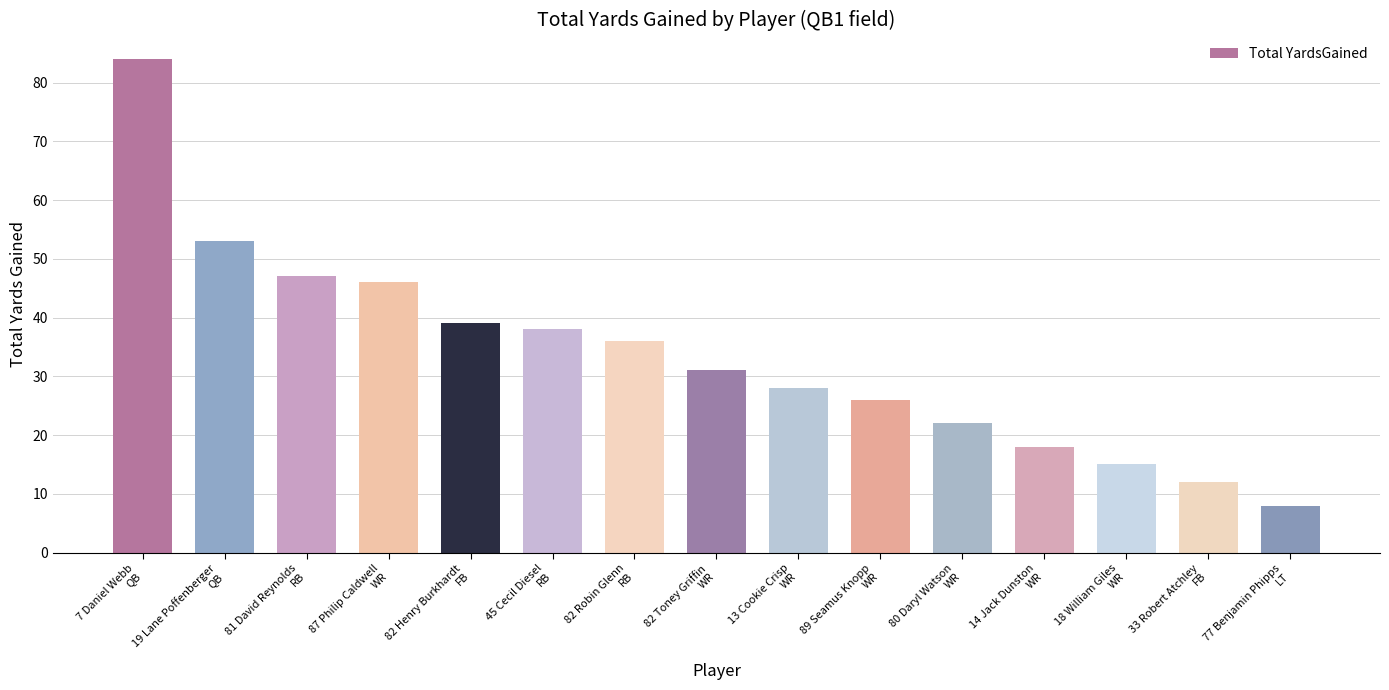

What is the difference between the maximum and minimum values?

76